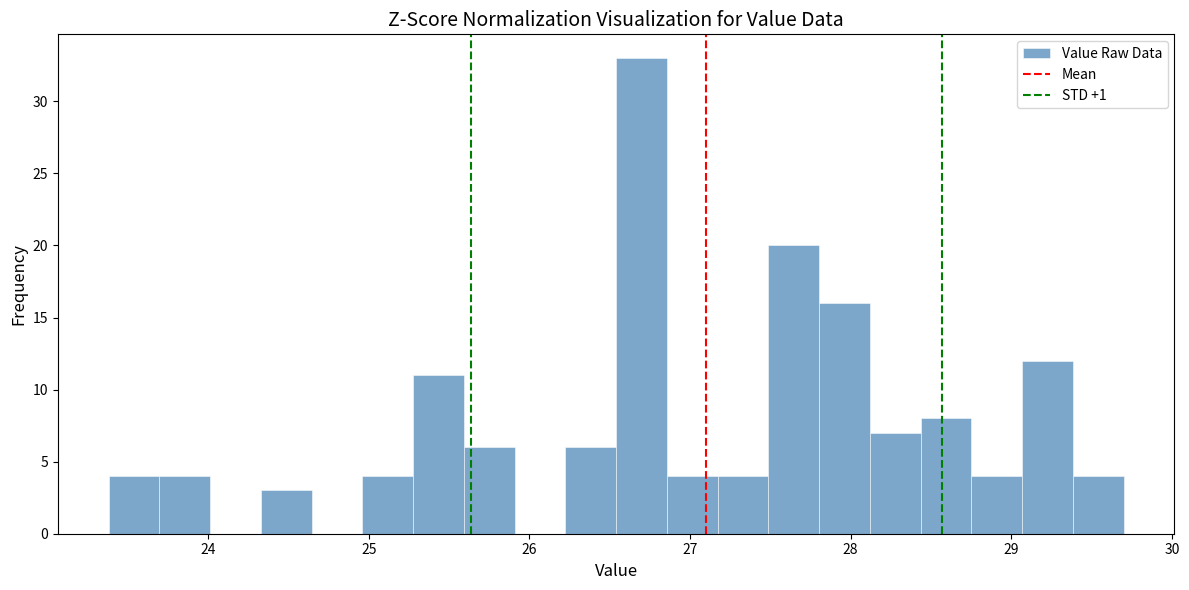

Around what value on the x-axis is the tallest bar? Give the approximate position of its centre, as read against the axis.

26.7